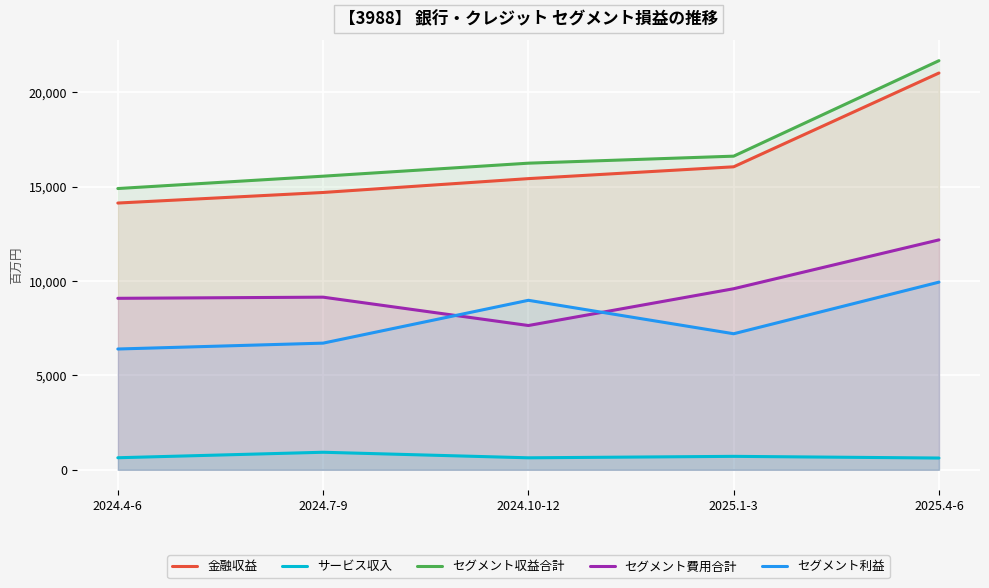

Where is サービス収入 nearest to the value 776?

2025.1-3